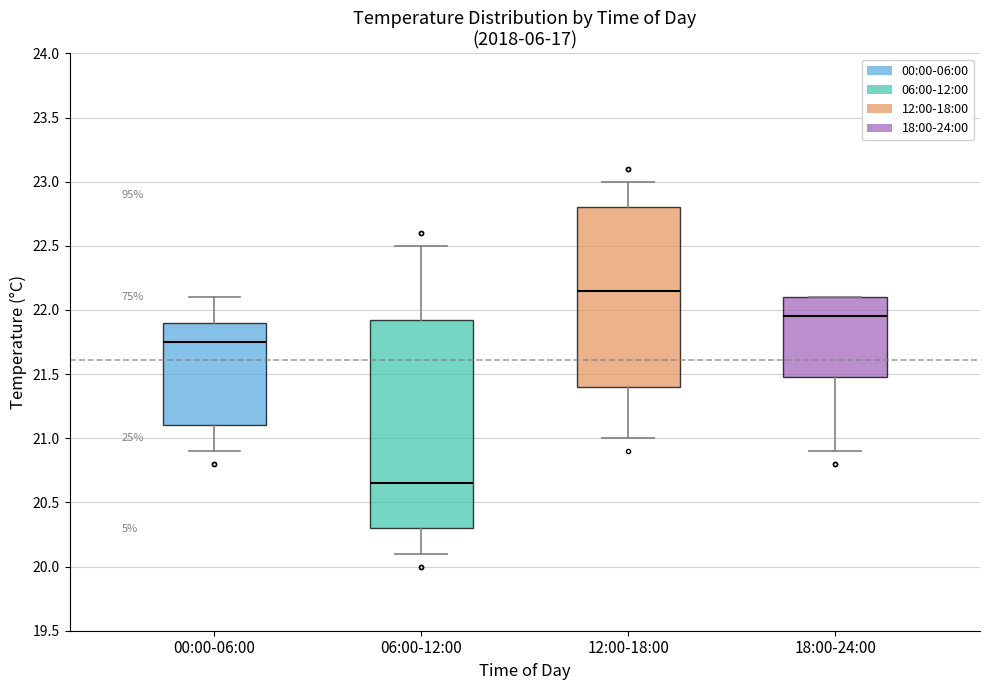

Where does the median line of the box for 12:00-18:00 sit on the y-axis? The values are not printed on the chart, so give them approximately, as read against the axis.

22.15